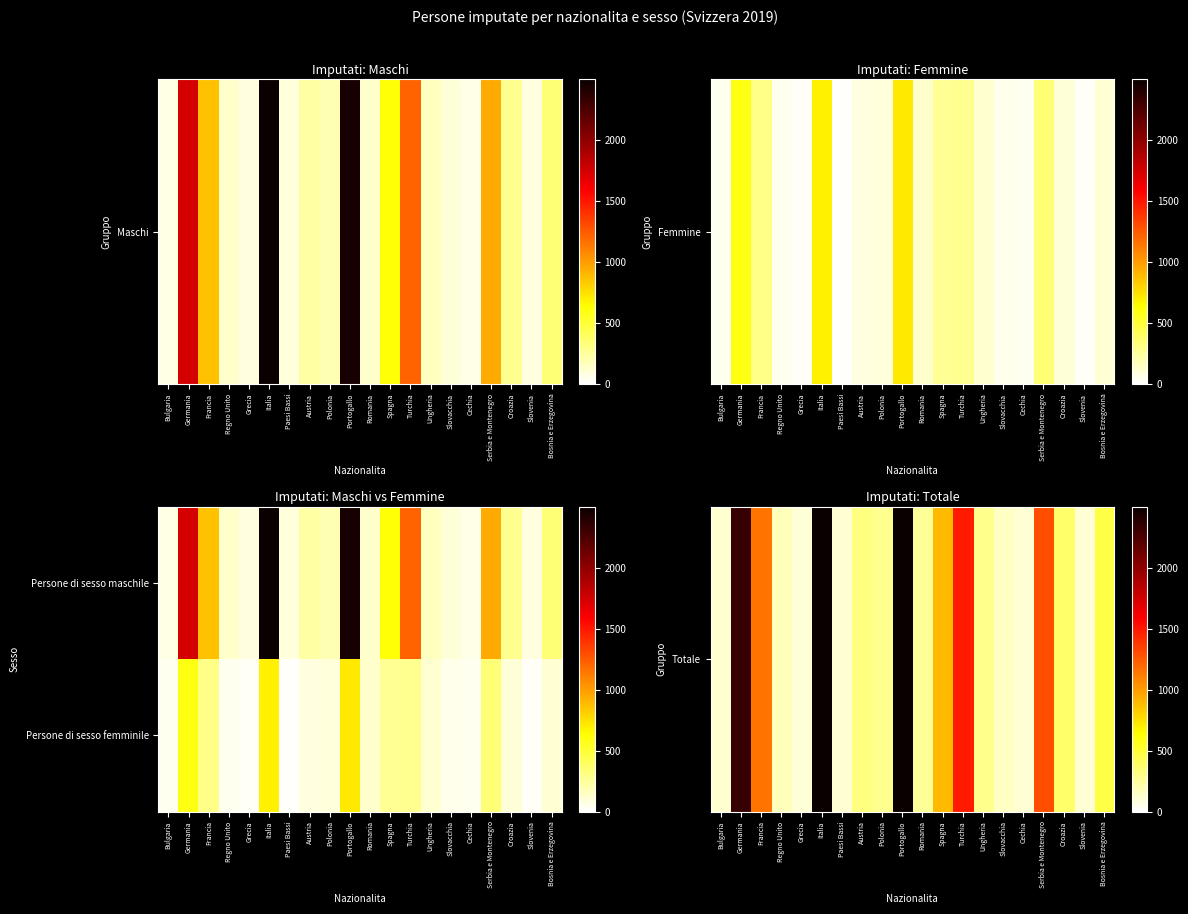

How many categories are shown in the chart?

20